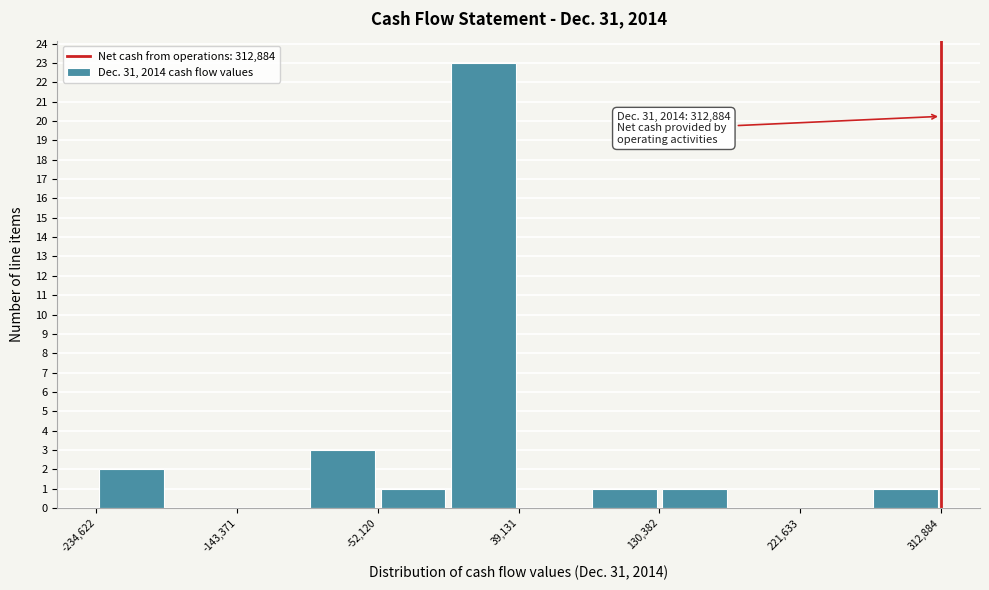

Which range on the x-axis has the tallest bar?

-10000 to 40000